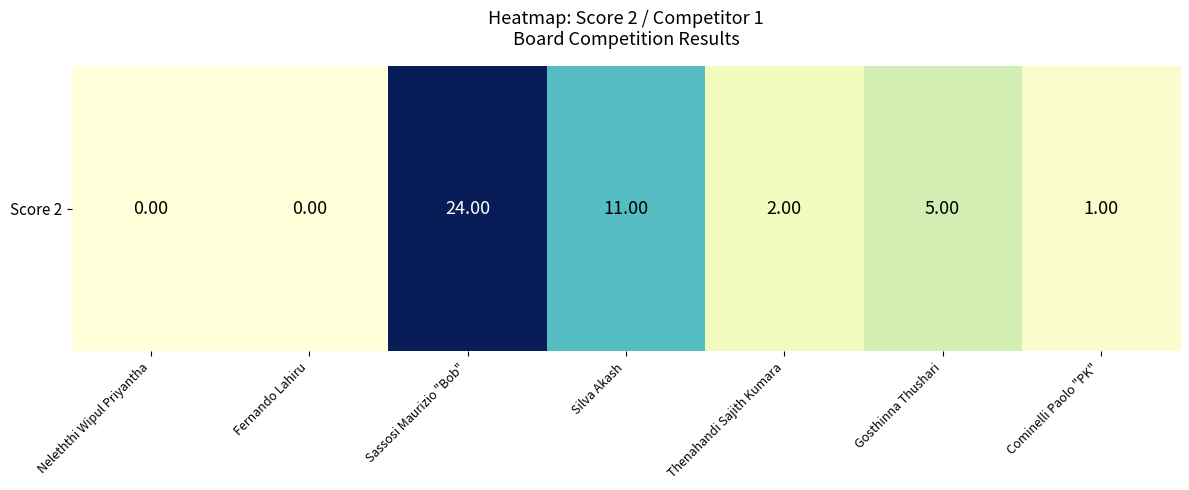

What is the maximum value shown in the chart?

24